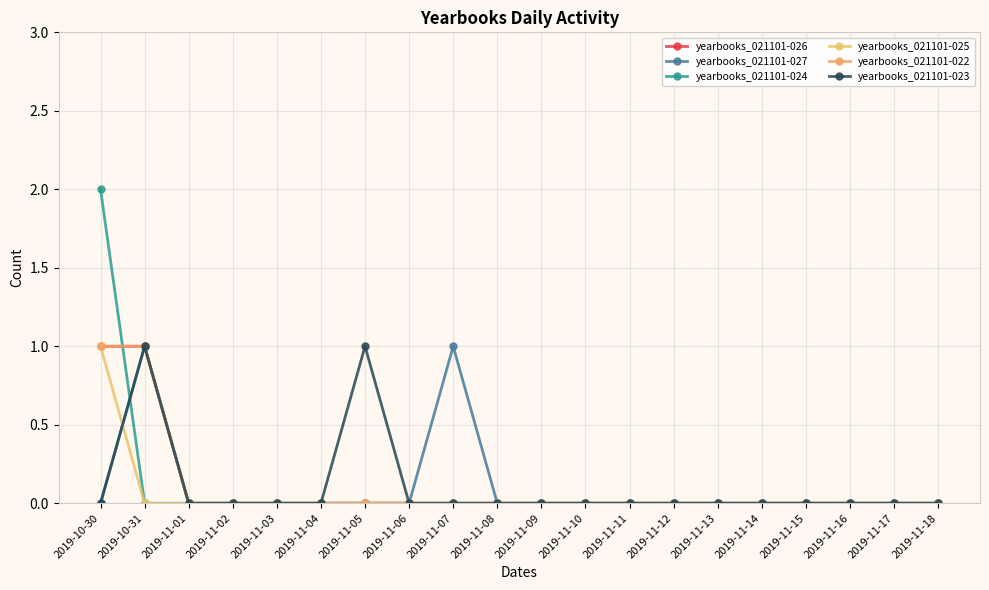

Rank the series by their maximum value, from highest to lowest.

yearbooks_021101-024, yearbooks_021101-026, yearbooks_021101-027, yearbooks_021101-025, yearbooks_021101-022, yearbooks_021101-023